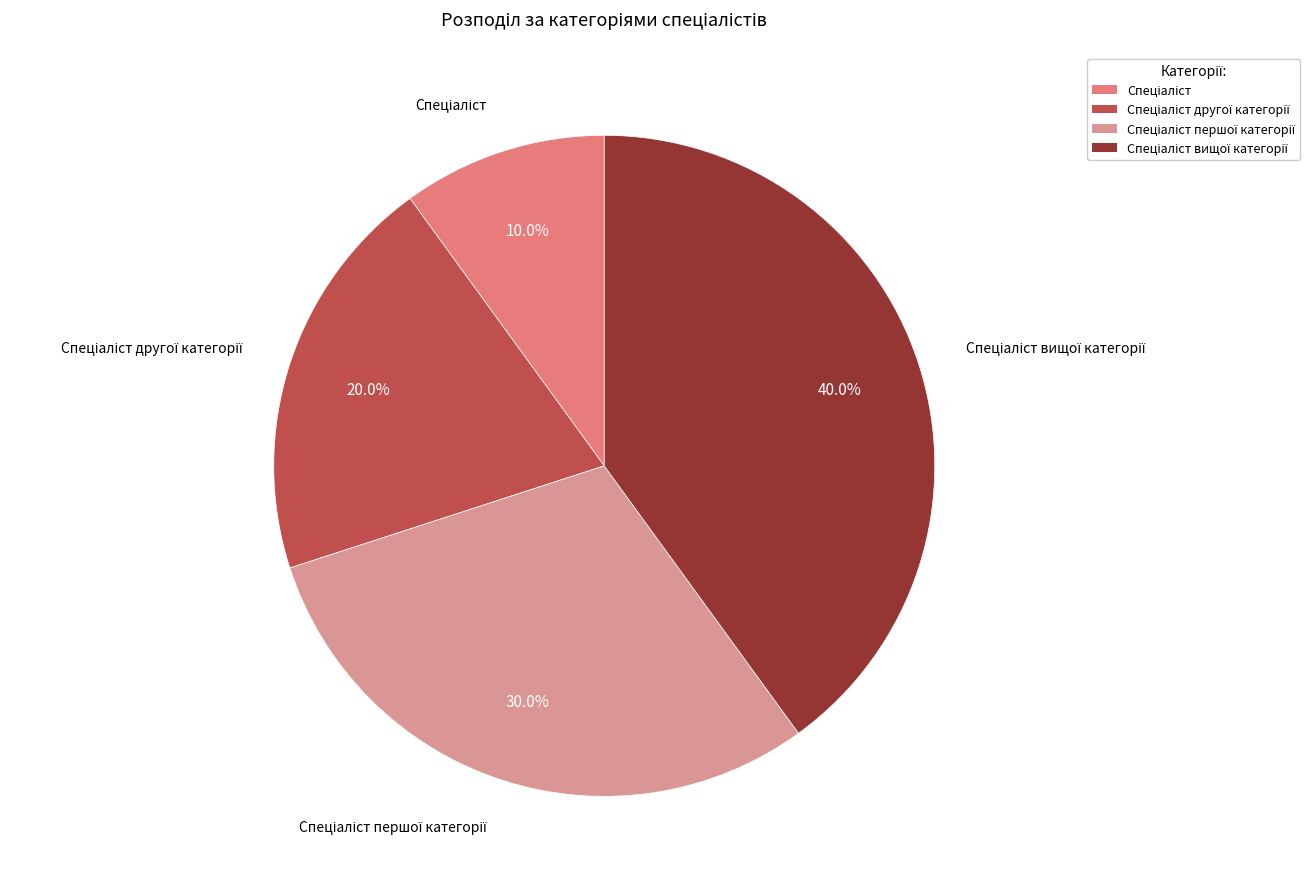

Count the number of slices in the pie.

4